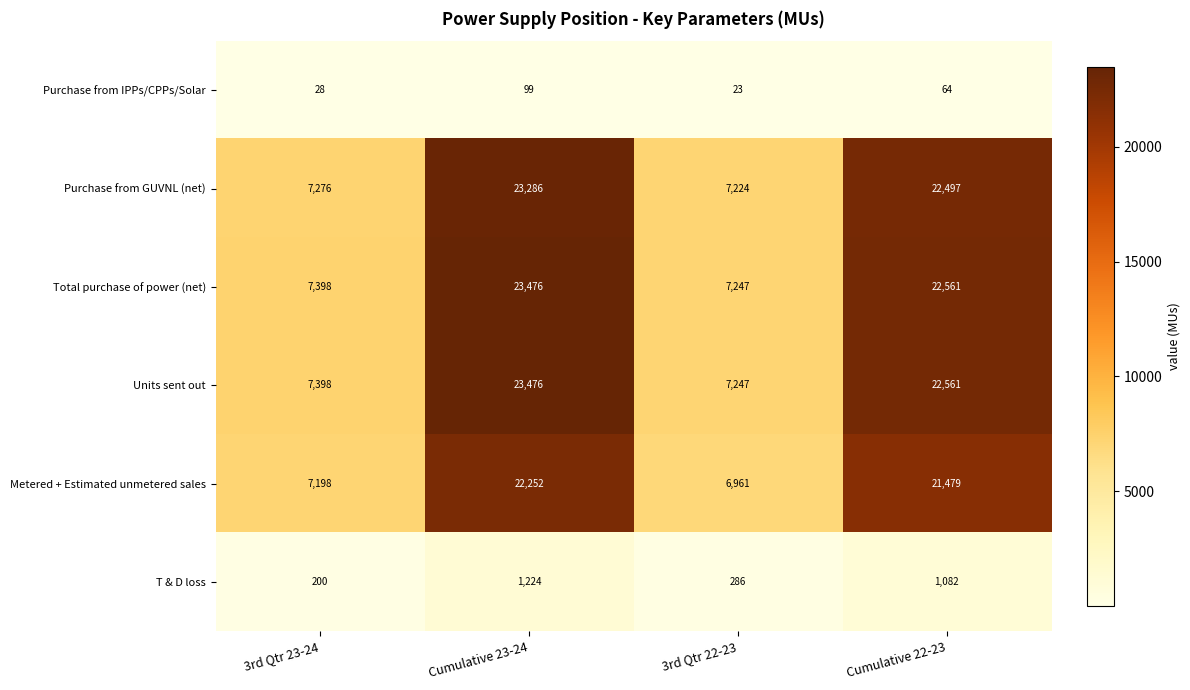

Reading left to right, what are all the values shown in this chart?

Purchase from IPPs/CPPs/Solar: 3rd Qtr 23-24=28	Cumulative 23-24=99	3rd Qtr 22-23=23	Cumulative 22-23=64
Purchase from GUVNL (net): 3rd Qtr 23-24=7276	Cumulative 23-24=23286	3rd Qtr 22-23=7224	Cumulative 22-23=22497
Total purchase of power (net): 3rd Qtr 23-24=7398	Cumulative 23-24=23476	3rd Qtr 22-23=7247	Cumulative 22-23=22561
Units sent out: 3rd Qtr 23-24=7398	Cumulative 23-24=23476	3rd Qtr 22-23=7247	Cumulative 22-23=22561
Metered + Estimated unmetered sales: 3rd Qtr 23-24=7198	Cumulative 23-24=22252	3rd Qtr 22-23=6961	Cumulative 22-23=21479
T & D loss: 3rd Qtr 23-24=200	Cumulative 23-24=1224	3rd Qtr 22-23=286	Cumulative 22-23=1082